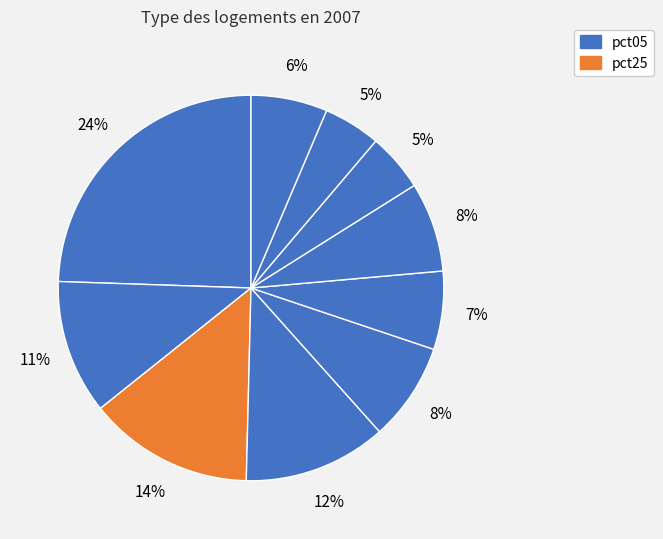

Count the number of slices in the pie.

10